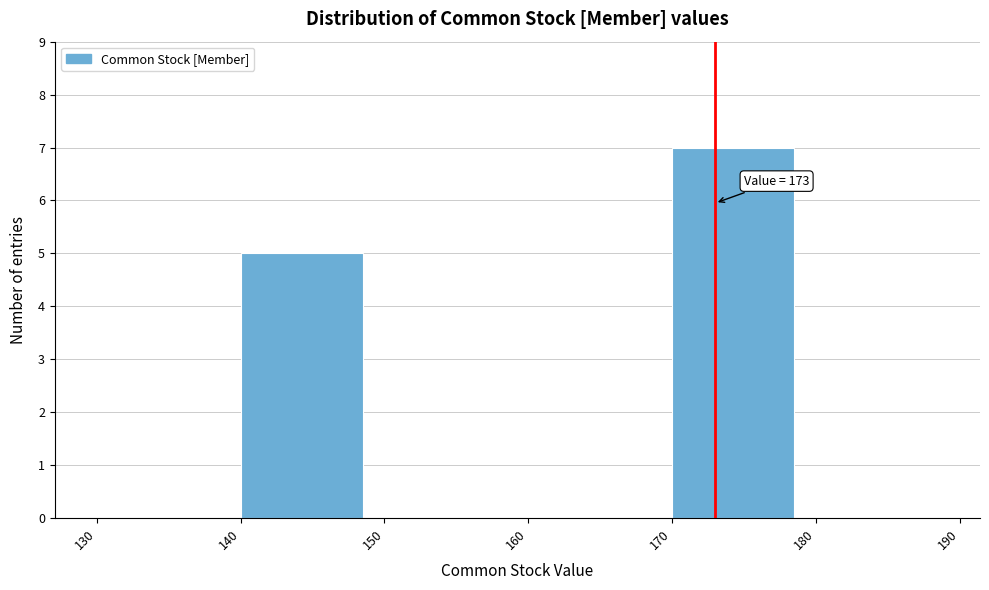

Which range on the x-axis has the tallest bar?

170 to 180